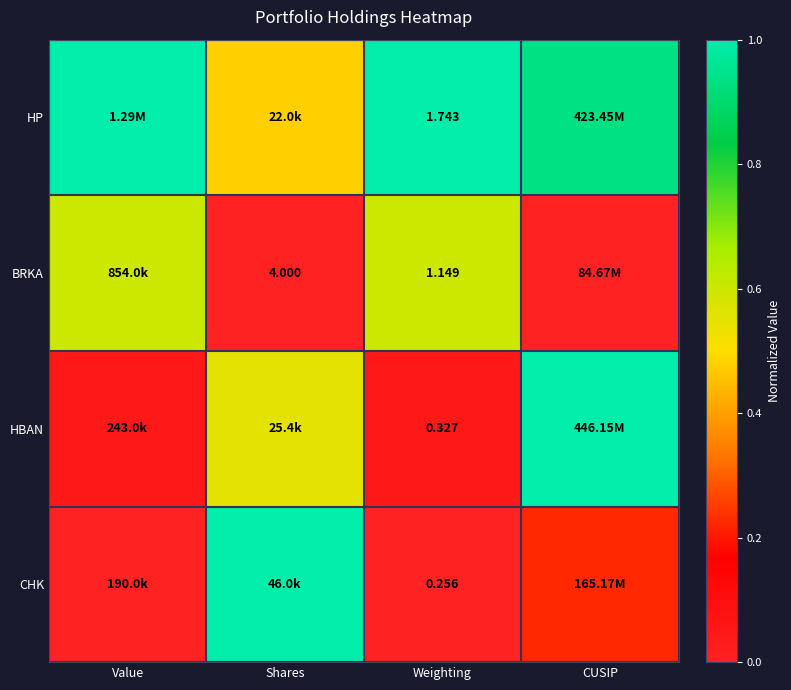

Is the value of CHK at CUSIP greater than the value of HBAN at Shares?

No